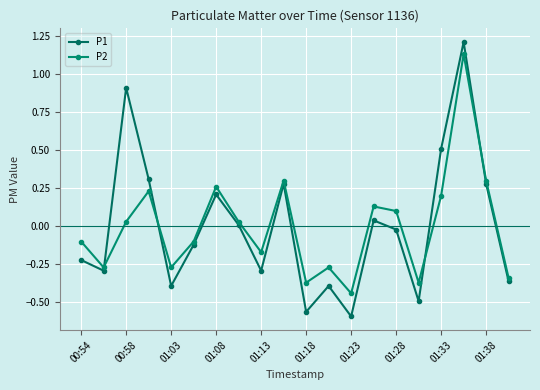

At which label does P1 reach its minimum?

01:23